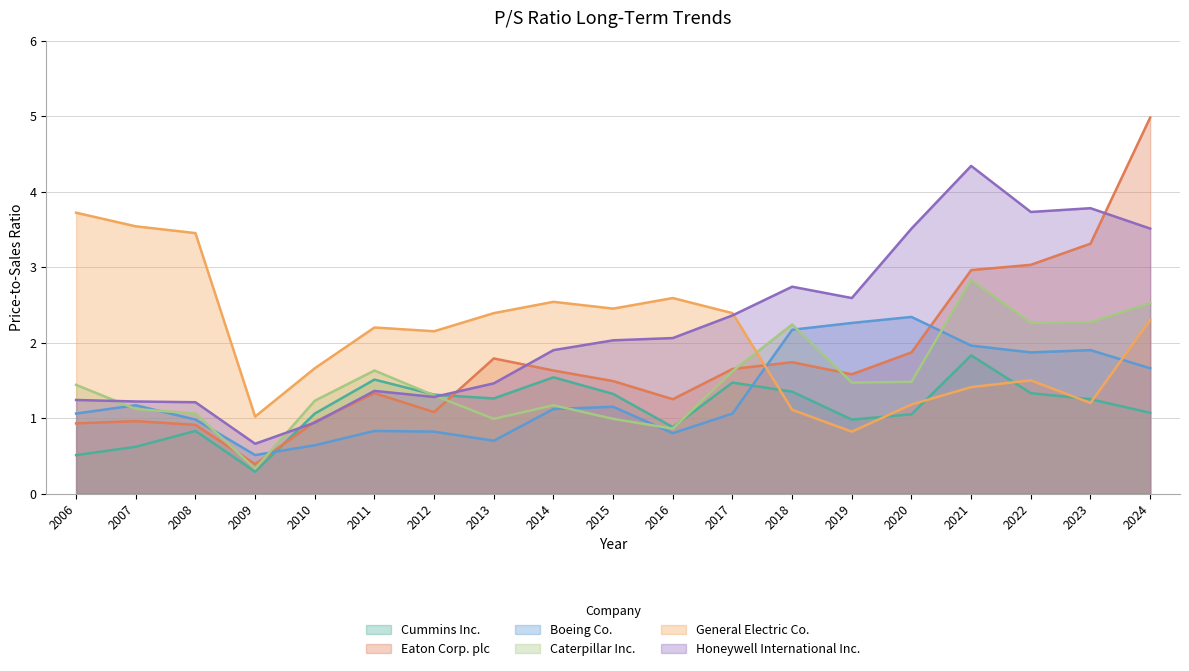

Where is the first local maximum for Caterpillar Inc.?

2011